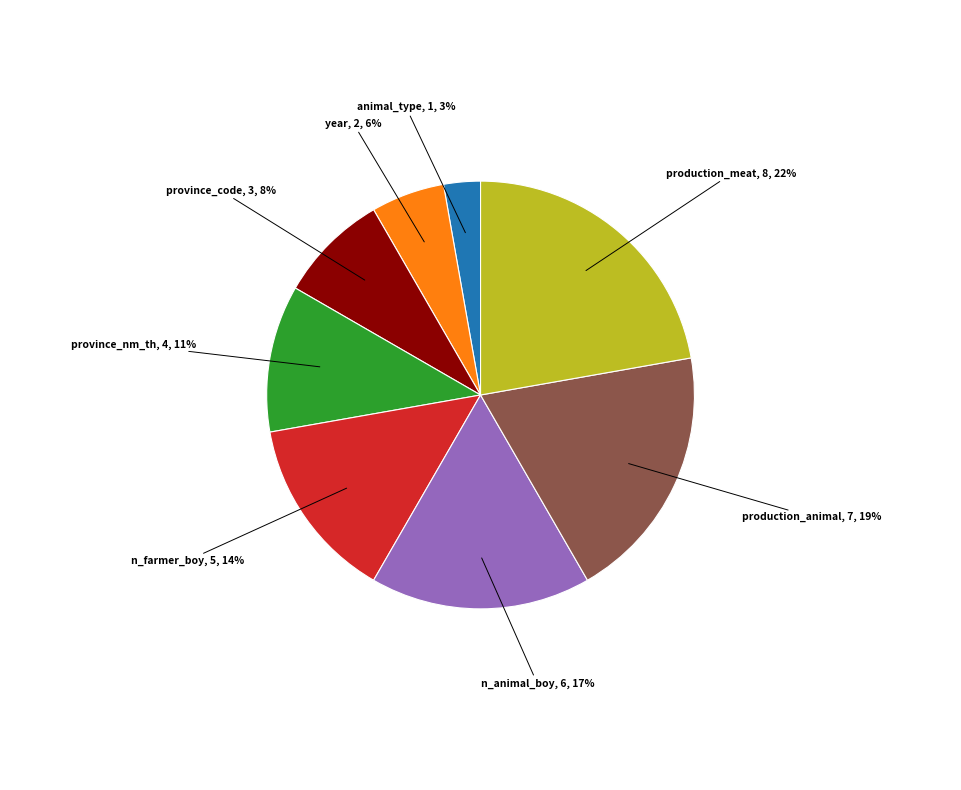

To the nearest percent, what is the average slice percentage?

12%